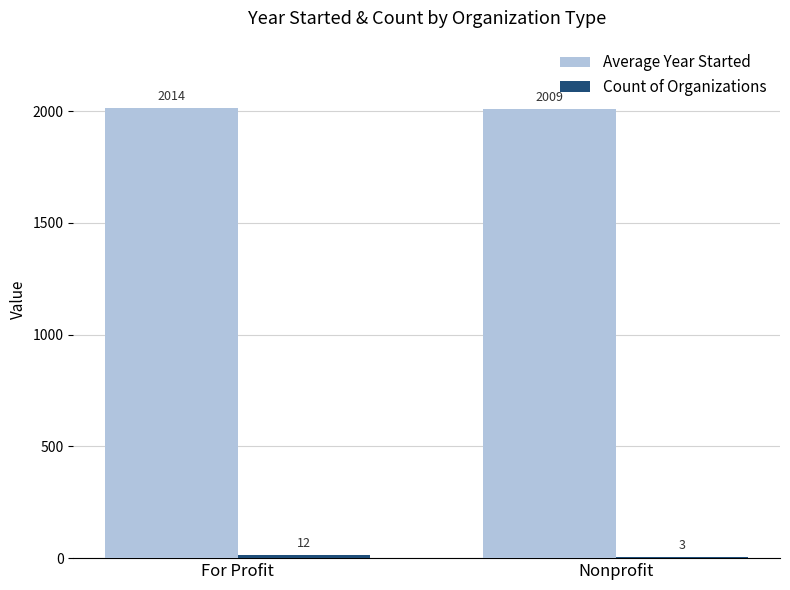

At which category is the sum across all series the highest?

For Profit